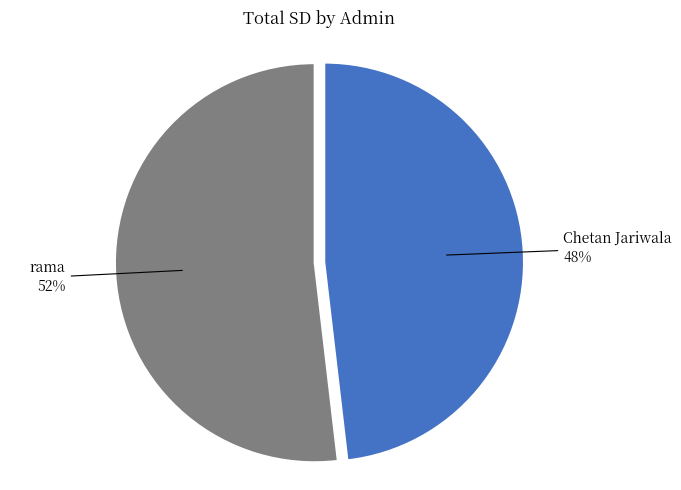

The rama slice represents 52% of the pie. True or false?

True